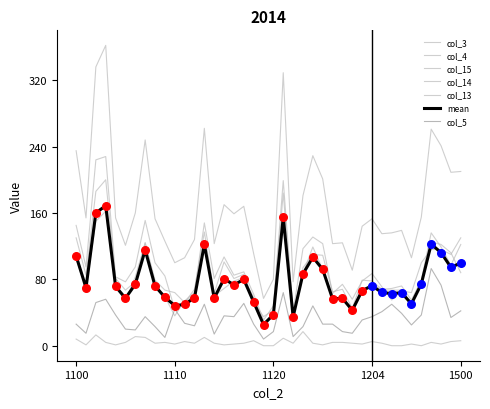

Is this an area chart (filled region under the line)?

No